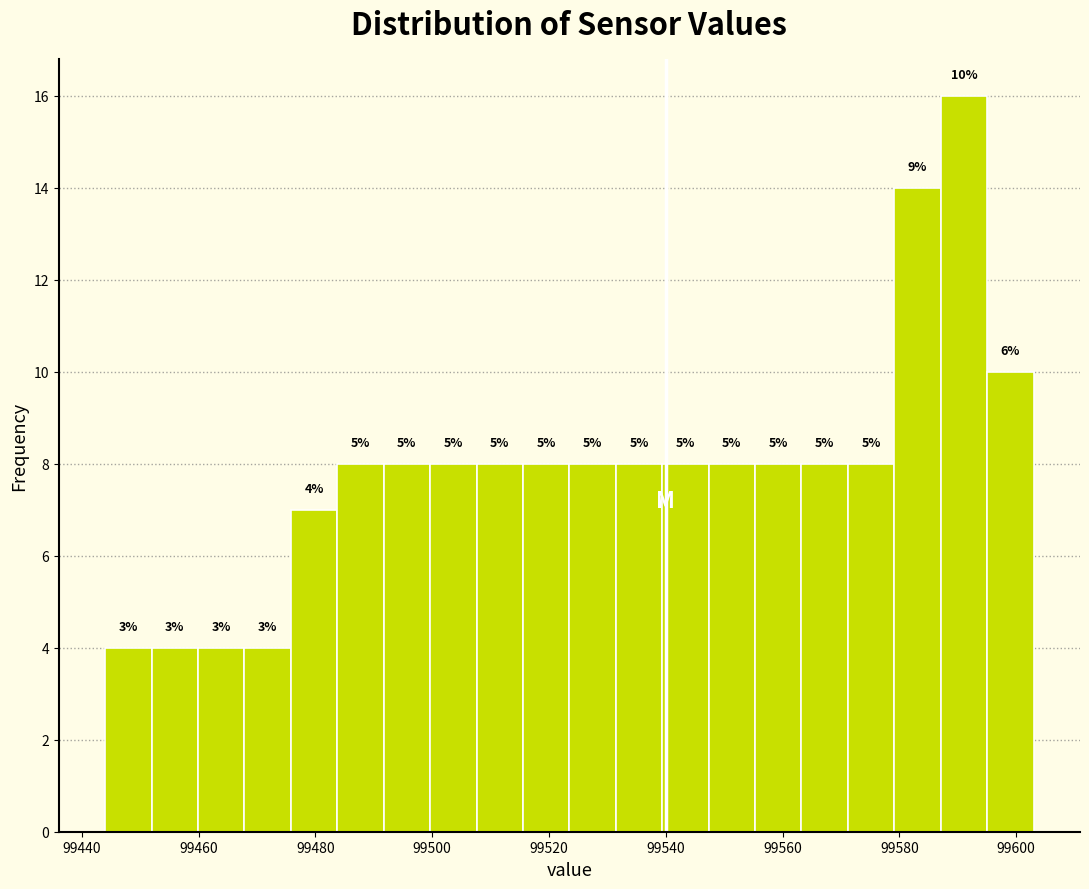

Read against the x-axis, roughly where is the centre of the tallest bar?

99592